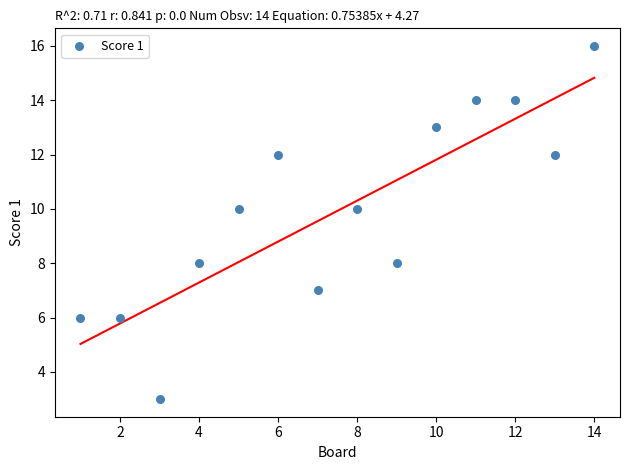

What is the range of X values (max minus min)?

13